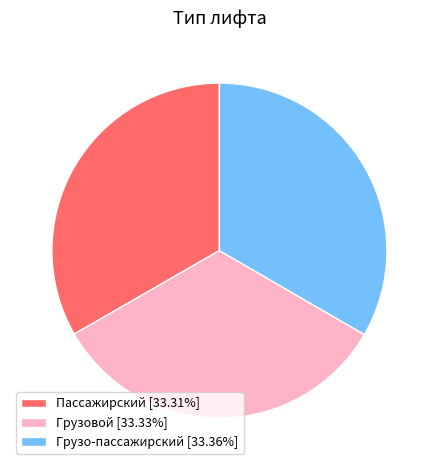

Is it true that Грузовой is 22% of the pie?

False